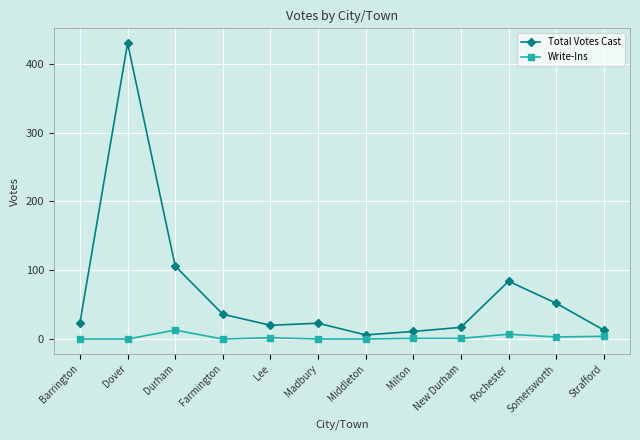

What is the difference between the maximum and minimum values in the Write-Ins series?

13